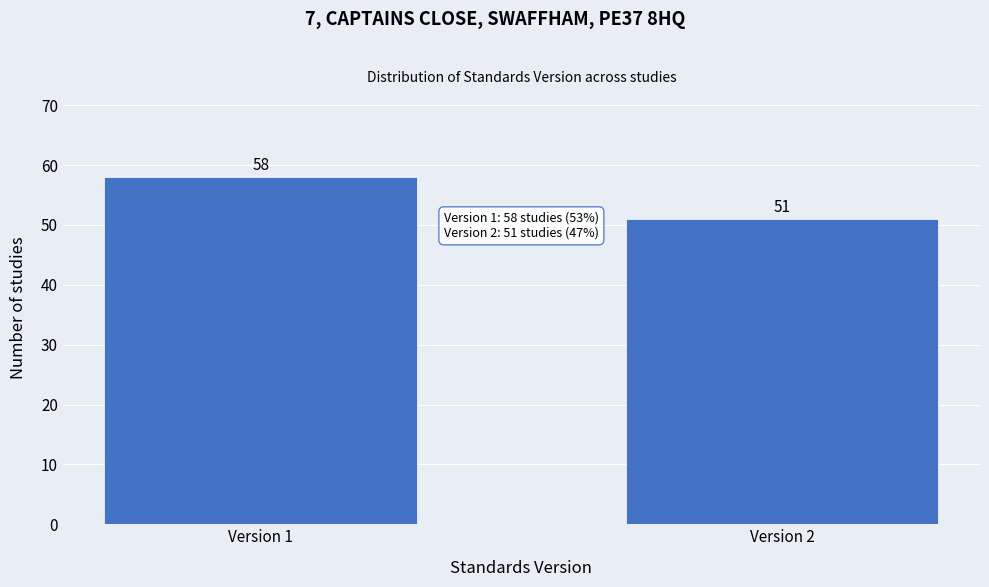

Reading left to right, transcribe all the data shown in this chart.

58	51